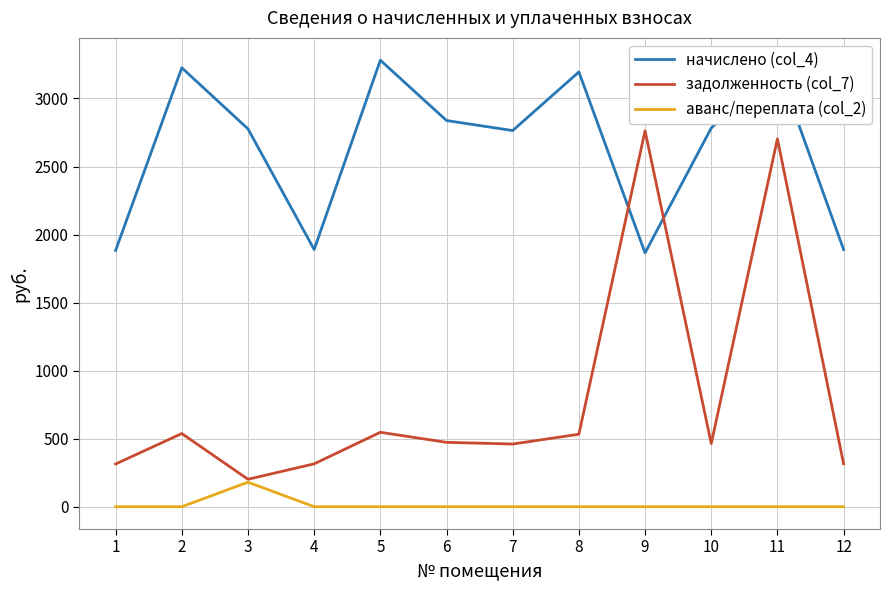

What is the greatest value displayed?

3281.2